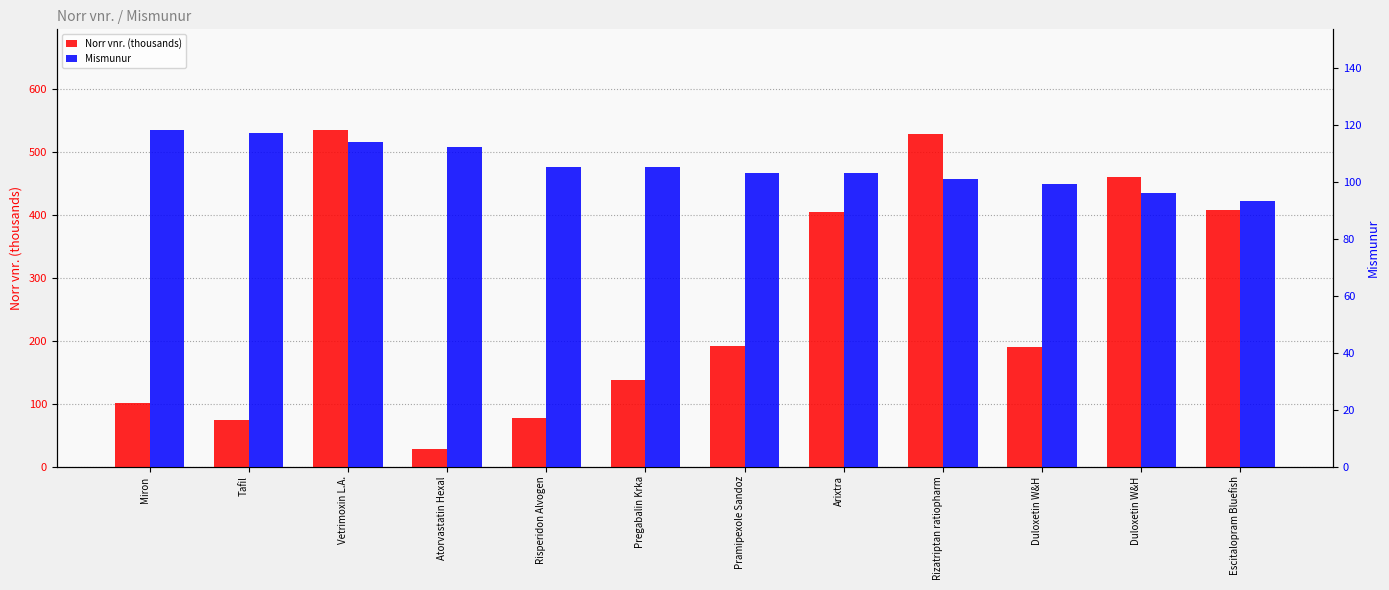

How many bars are there in each group?

2